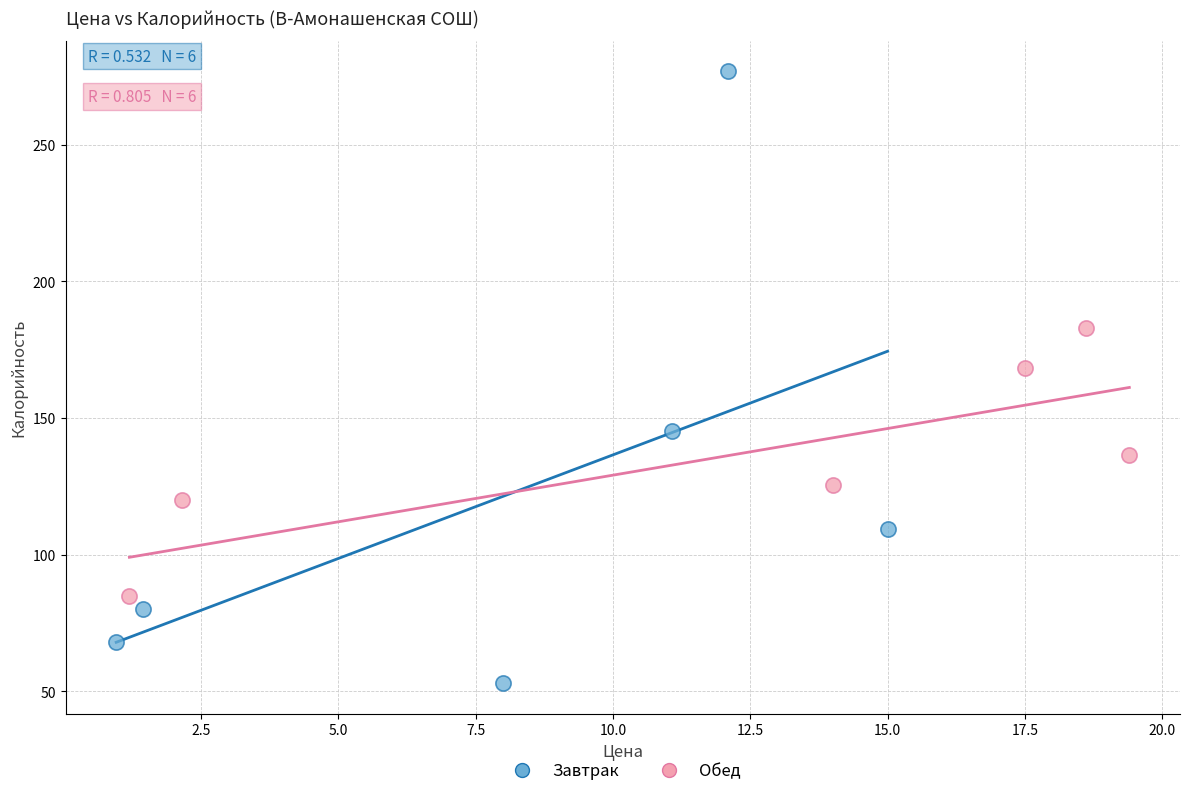

Which series reaches the minimum Y coordinate?

Завтрак